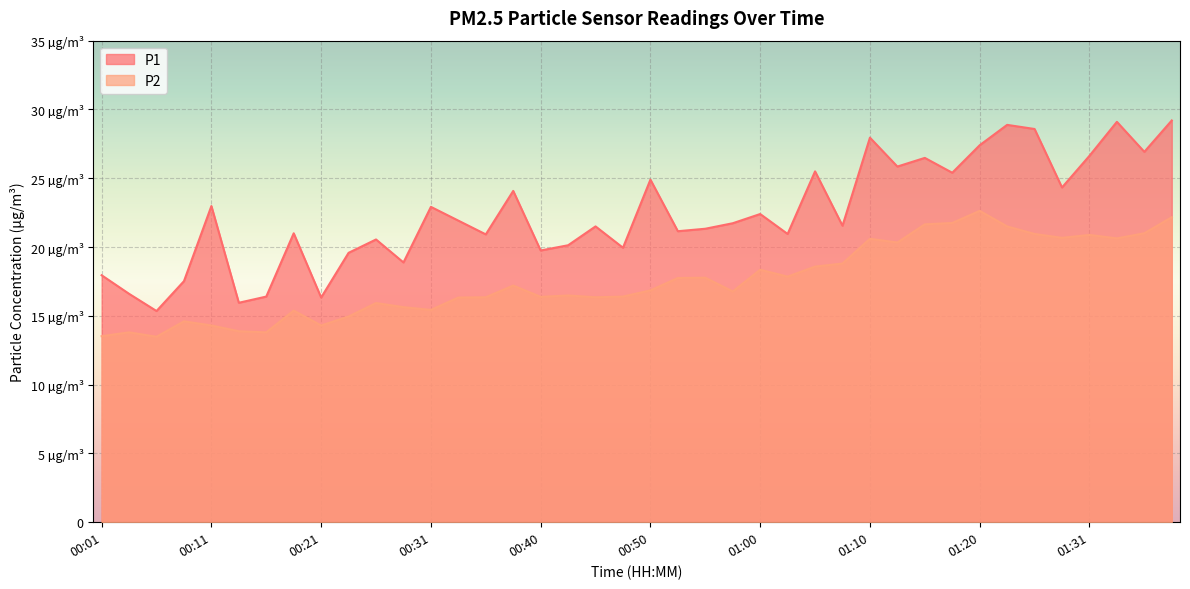

How many lines are shown in the chart?

2